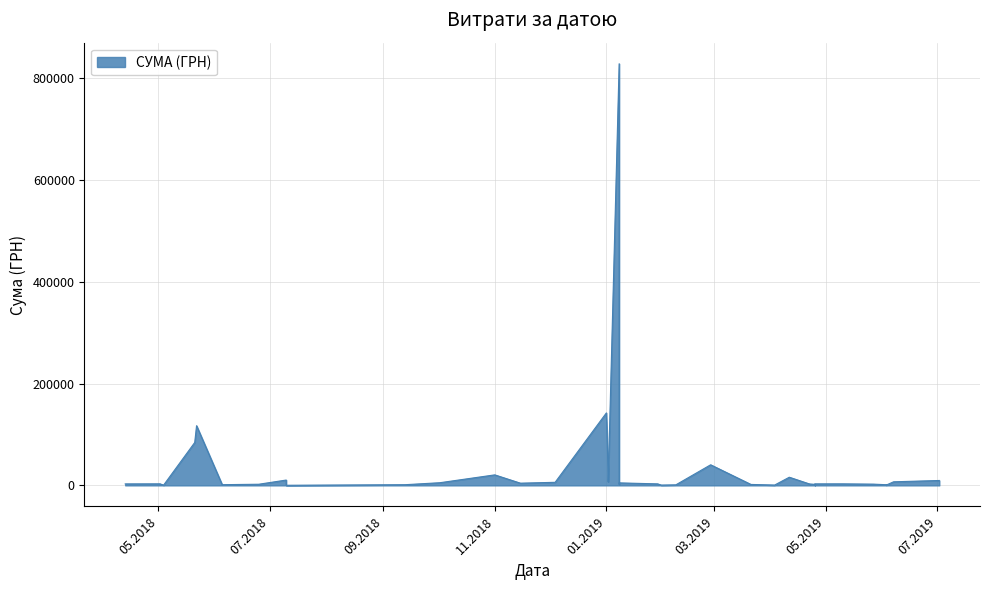

Reading left to right, extract all data points from this chart.

02.07.2019=9599.0	07.06.2019=7000.0	03.06.2019=1284.0	03.06.2019=584.0	27.05.2019=2420.0	10.05.2019=2990.0	25.04.2019=2040.0	25.04.2019=179.0	25.04.2019=2944.0	22.04.2019=2785.6	22.04.2019=2720.0	11.04.2019=15994.0	03.04.2019=646.5	21.03.2019=1828.5	27.02.2019=40426.4	08.02.2019=1051.9	31.01.2019=585.0	29.01.2019=2941.0	08.01.2019=828659.7	08.01.2019=2050.0	08.01.2019=4872.0	02.01.2019=23563.2	02.01.2019=6863.2	01.01.2019=142380.6	04.12.2018=6000.0	15.11.2018=4306.8	01.11.2018=20625.0	02.10.2018=5198.0	13.09.2018=1320.0	10.07.2018=10442.1	10.07.2018=9199.0	10.07.2018=201.0	25.06.2018=2215.2	05.06.2018=1359.0	22.05.2018=117227.9	21.05.2018=84300.0	04.05.2018=578.0	02.05.2018=2999.0	02.05.2018=2907.0	13.04.2018=2882.0